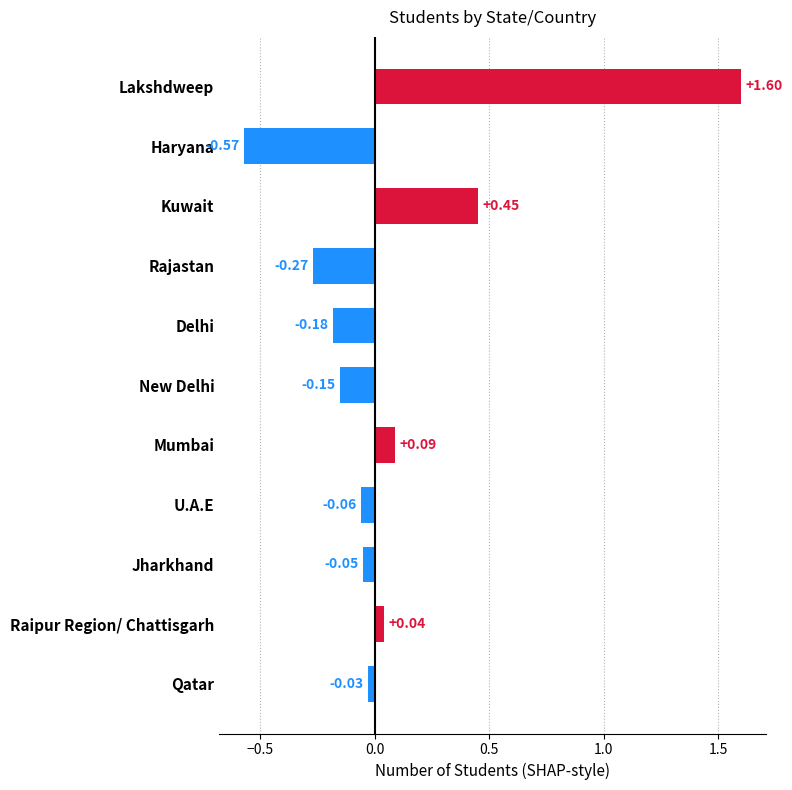

What is the difference between the maximum and minimum values?

2.2